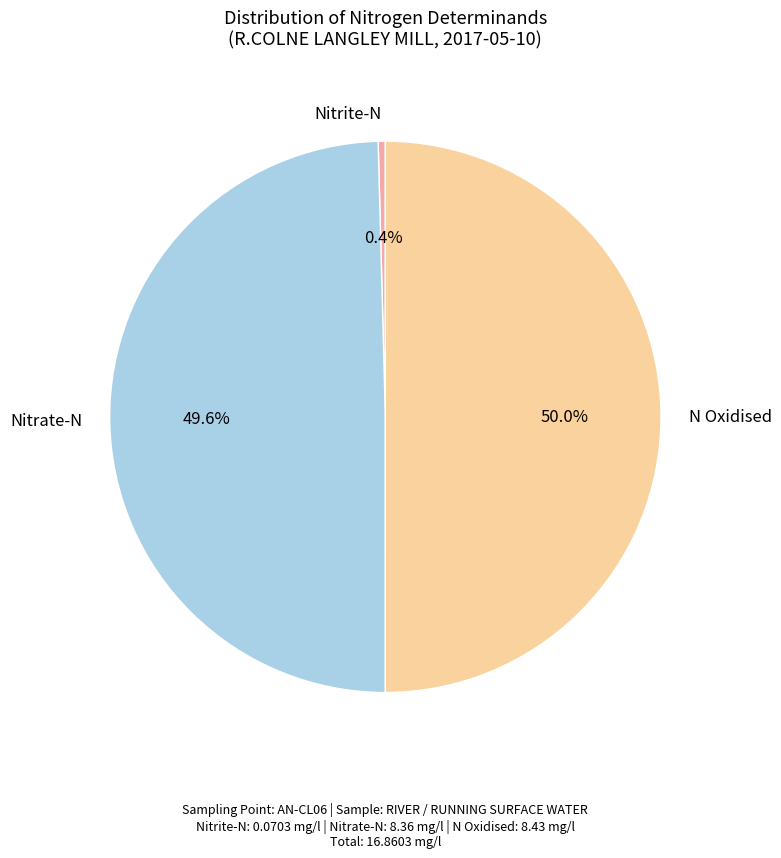

To the nearest percent, what portion does N Oxidised represent?

50%